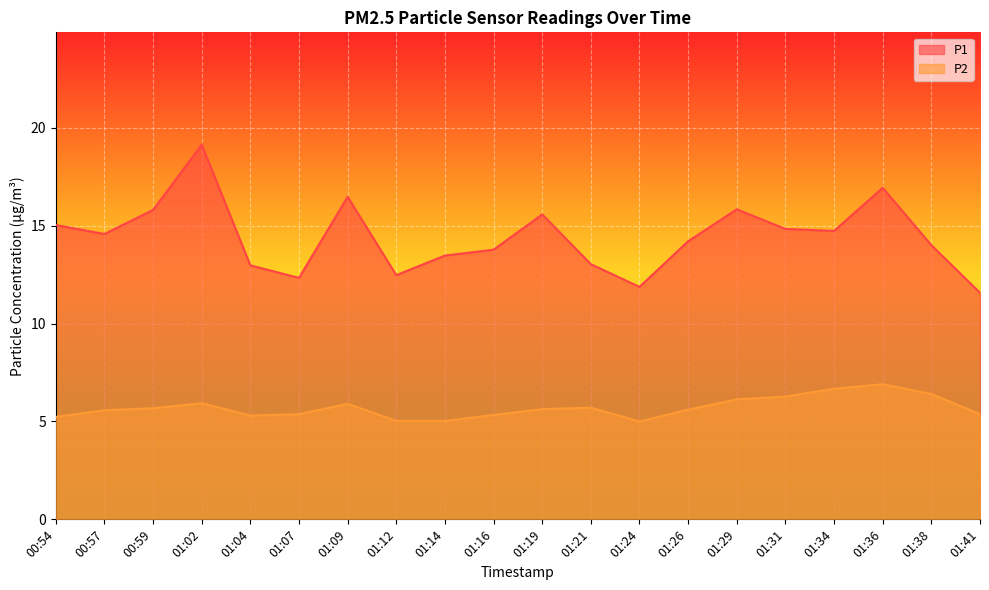

Between 01:12 and 01:29, which series saw the biggest shift?

P1